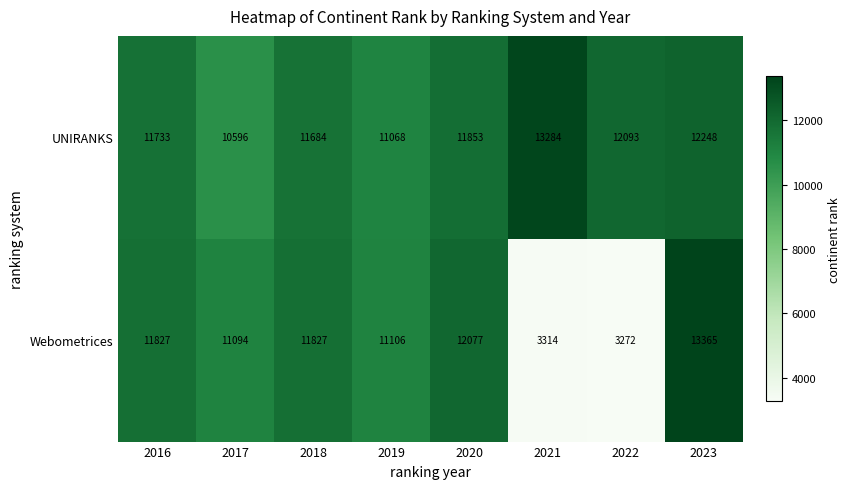

What is the difference between the second highest and second lowest values in the UNIRANKS series?

1180